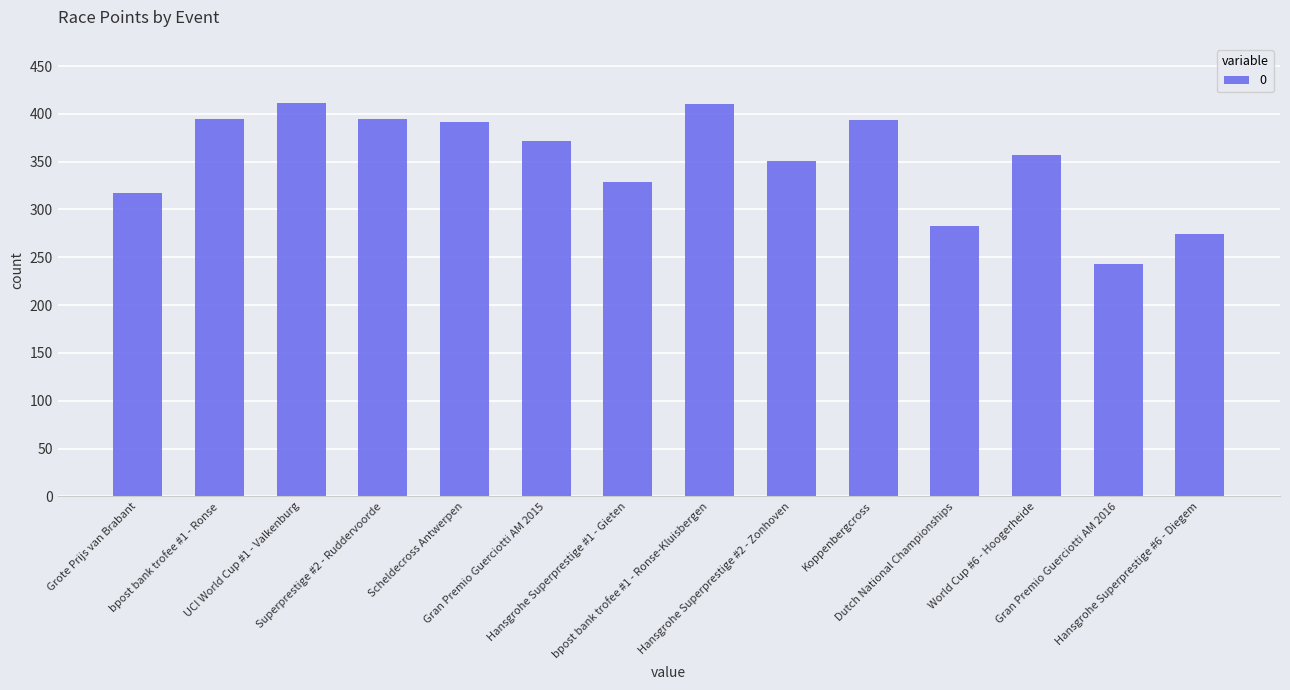

The chart shows a value of 128.5 at UCI World Cup #1 - Valkenburg. True or false?

False